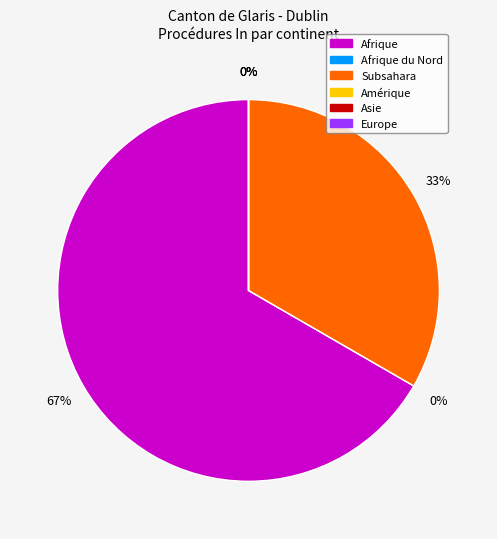

True or false: Subsahara accounts for 33% of the total.

True